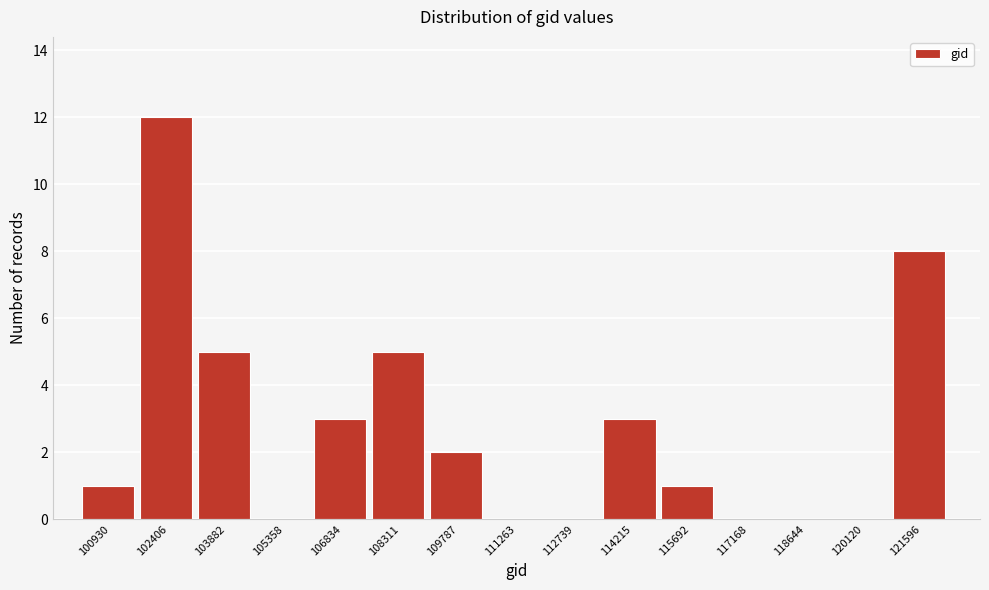

Reading left to right, transcribe all the data shown in this chart.

100930=1	102406=12	103882=5	105358=0	106834=3	108311=5	109787=2	111263=0	112739=0	114215=3	115692=1	117168=0	118644=0	120120=0	121596=8